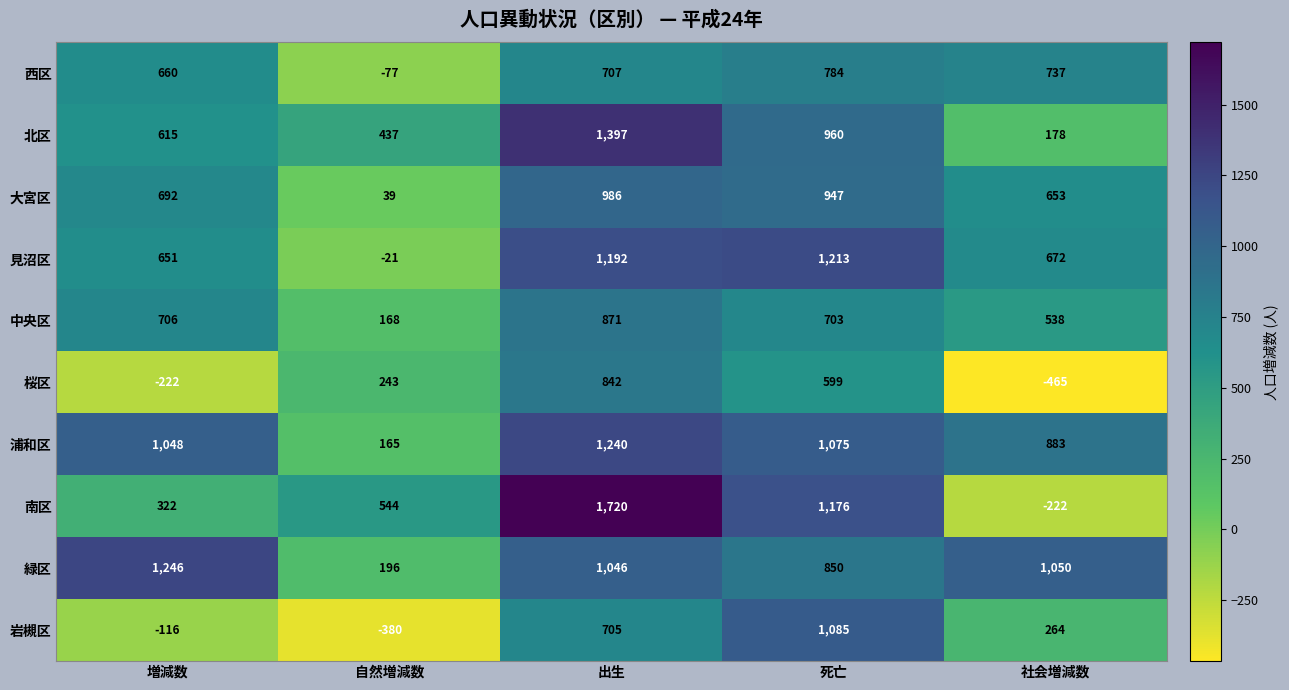

The 緑区 series shows 850 at 死亡. True or false?

True